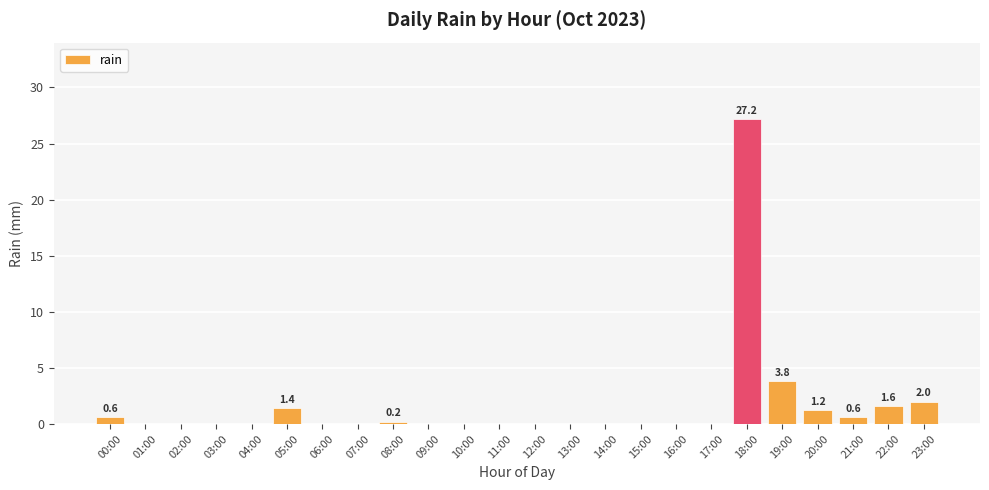

What is the sum of all values?

38.6